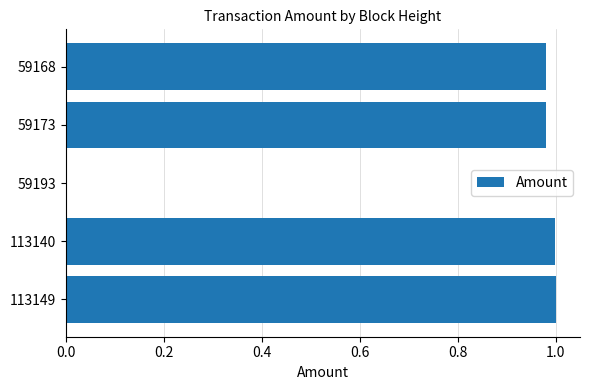

What is the sum of the values at 113140 and 59168?

2.0